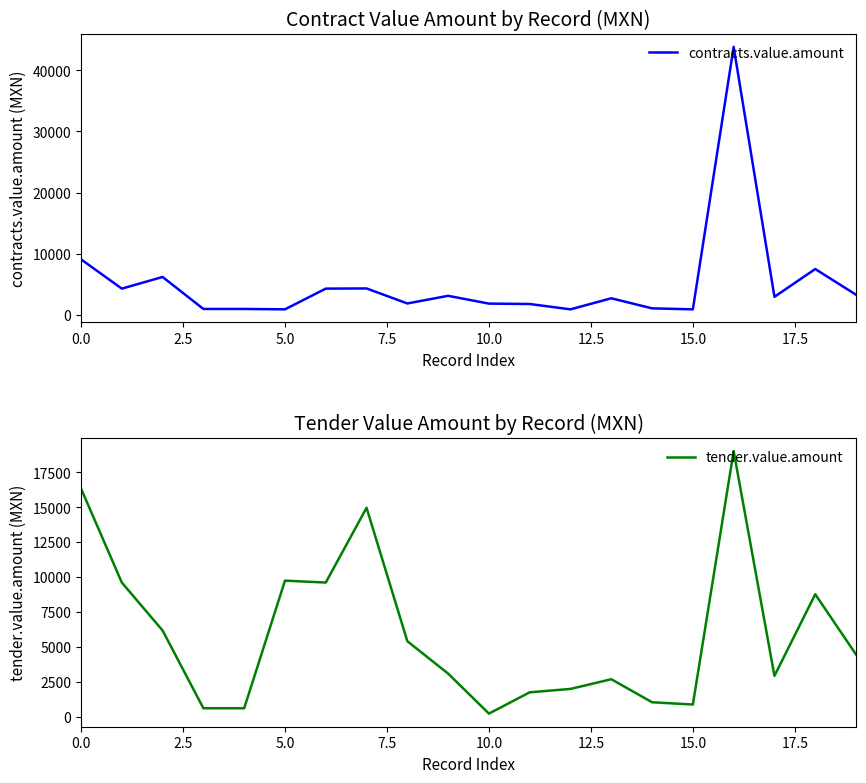

What is the label of the 9th point from the right?

11